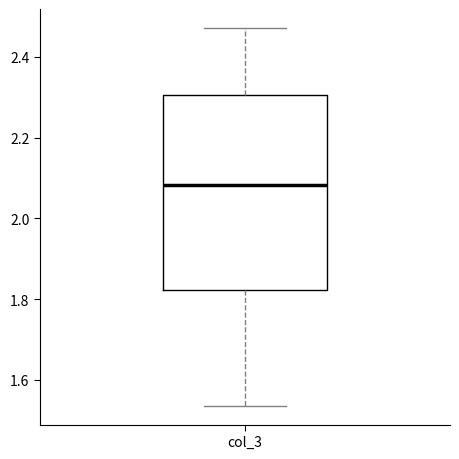

Read this box plot against the y-axis: the position of the median line, the range covered by the box, and the ends of both whiskers. The values are not printed on the chart, so give them approximately, as read against the axis.

median 2.08, box 1.82 to 2.30, whiskers 1.54 to 2.48